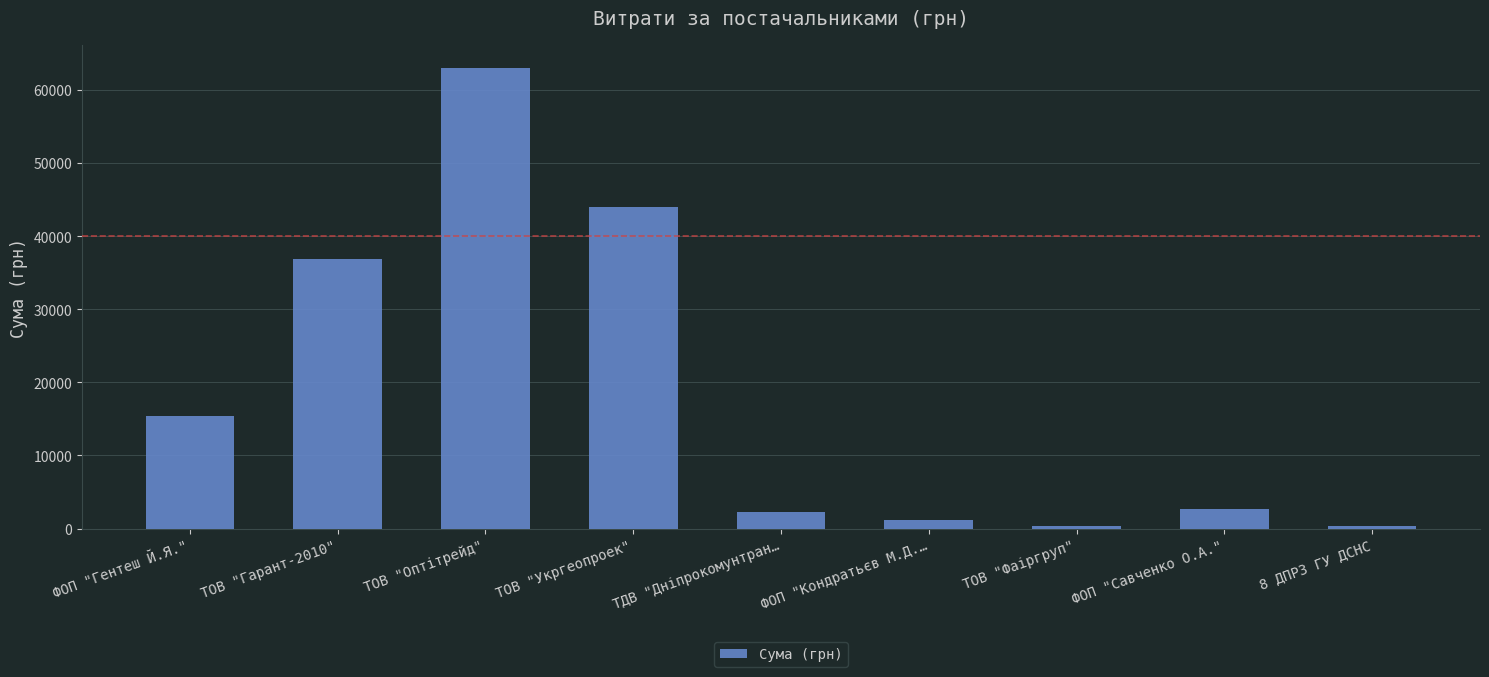

What is the sum of the values at ТОВ "Гарант-2010" and ФОП "Савченко О.А."?

39469.0